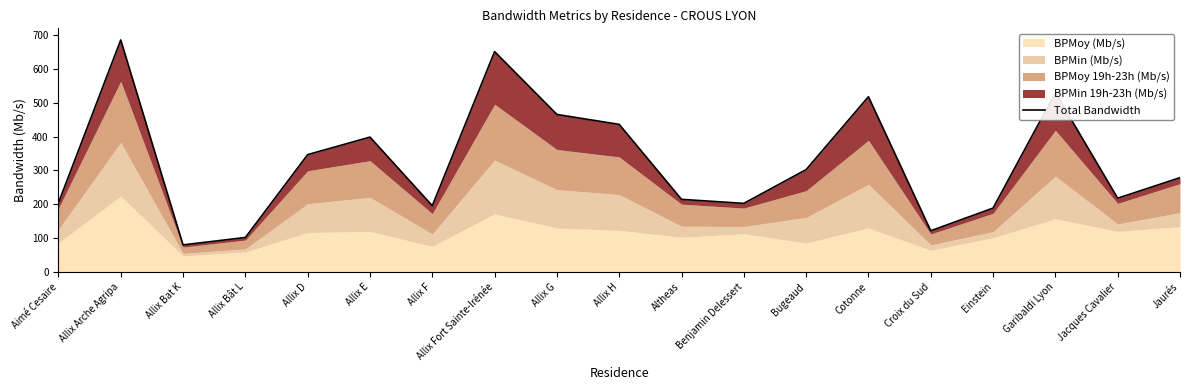

Count the number of values greater than 278.

10